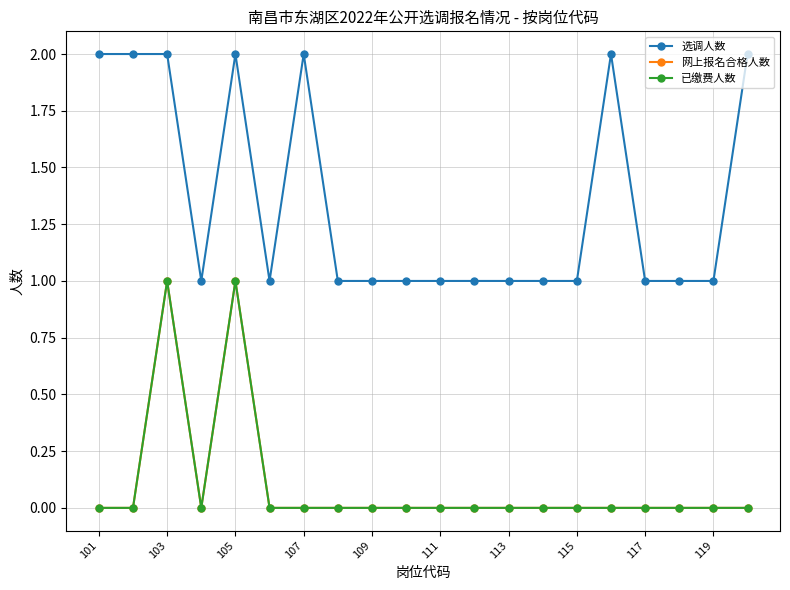

What are all the series names shown in the legend?

选调人数, 网上报名合格人数, 已缴费人数